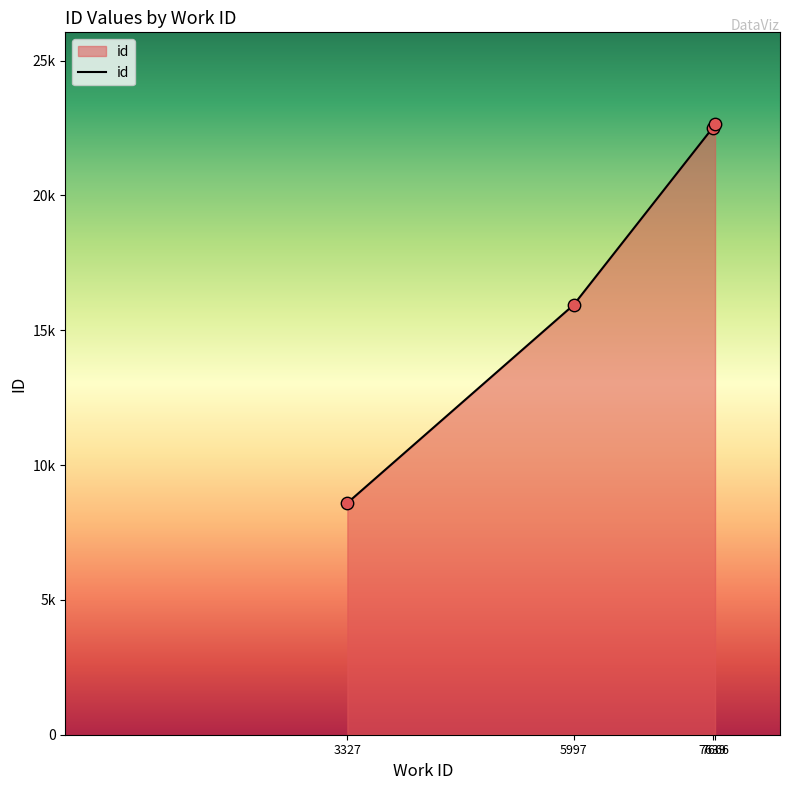

Which has a higher value, 5997 or 3327?

5997